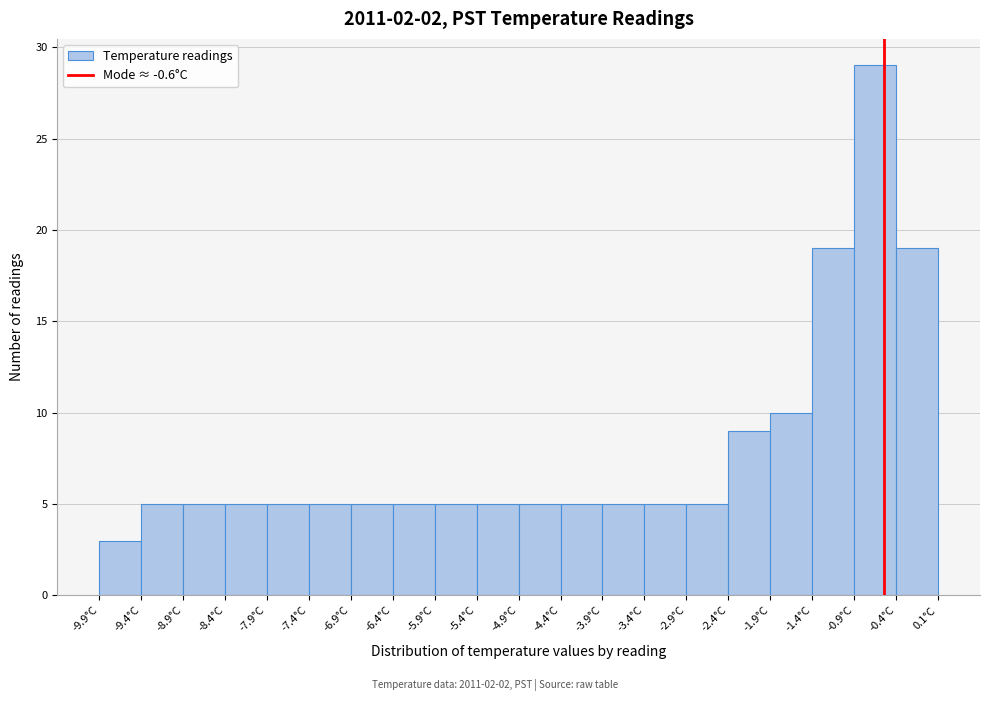

Reading left to right, transcribe this chart: for each bar, give the range it covers on the x-axis and its height. The values are not printed on the chart, so give them approximately, as read against the axis.

-9.95 to -9.45: 3
-9.45 to -8.95: 5
-8.95 to -8.45: 5
-8.45 to -7.95: 5
-7.95 to -7.45: 5
-7.45 to -6.95: 5
-6.95 to -6.45: 5
-6.45 to -5.95: 5
-5.95 to -5.45: 5
-5.45 to -4.95: 5
-4.95 to -4.45: 5
-4.45 to -3.95: 5
-3.95 to -3.45: 5
-3.45 to -2.95: 5
-2.95 to -2.45: 5
-2.45 to -1.95: 9
-1.95 to -1.45: 10
-1.45 to -0.95: 19
-0.95 to -0.45: 29
-0.45 to 0.05: 19